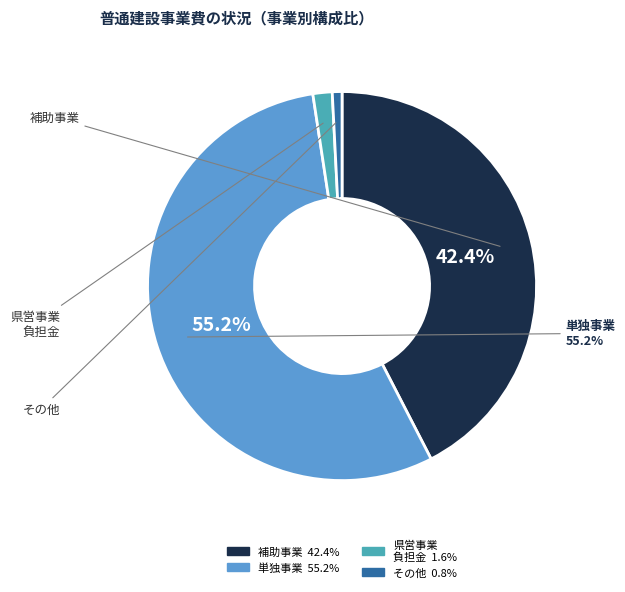

Is there a majority slice in this chart?

Yes